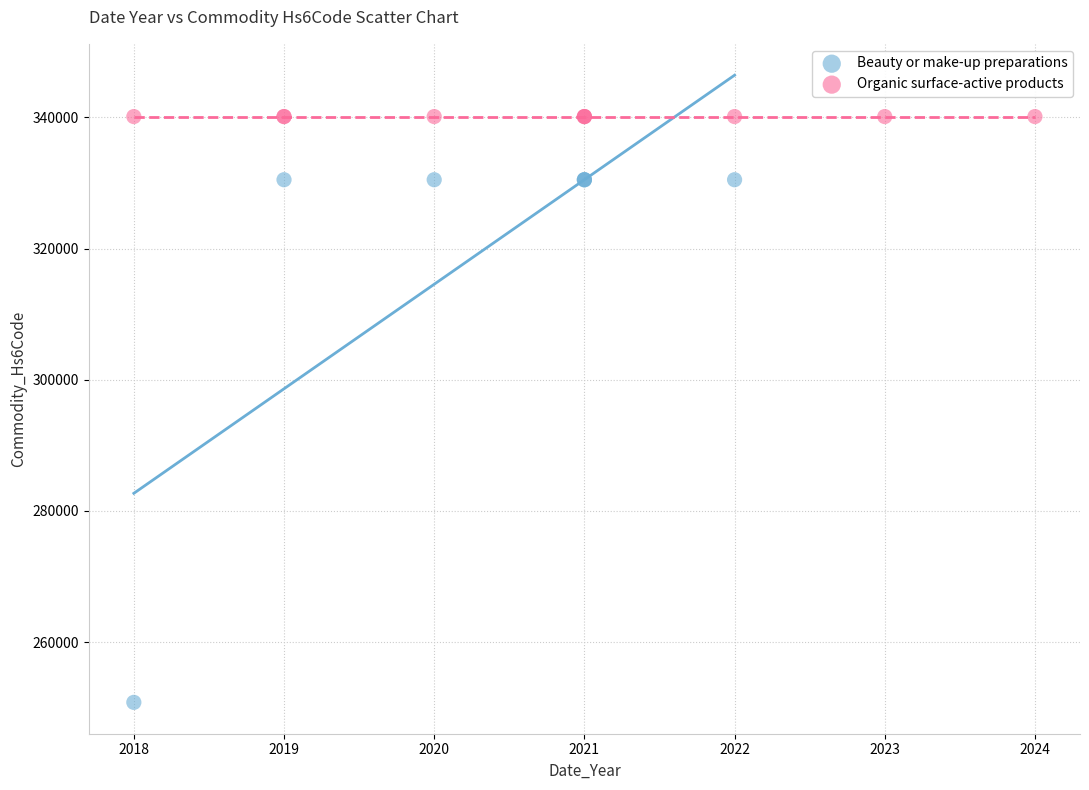

Which series contains the highest Y value?

Organic surface-active products